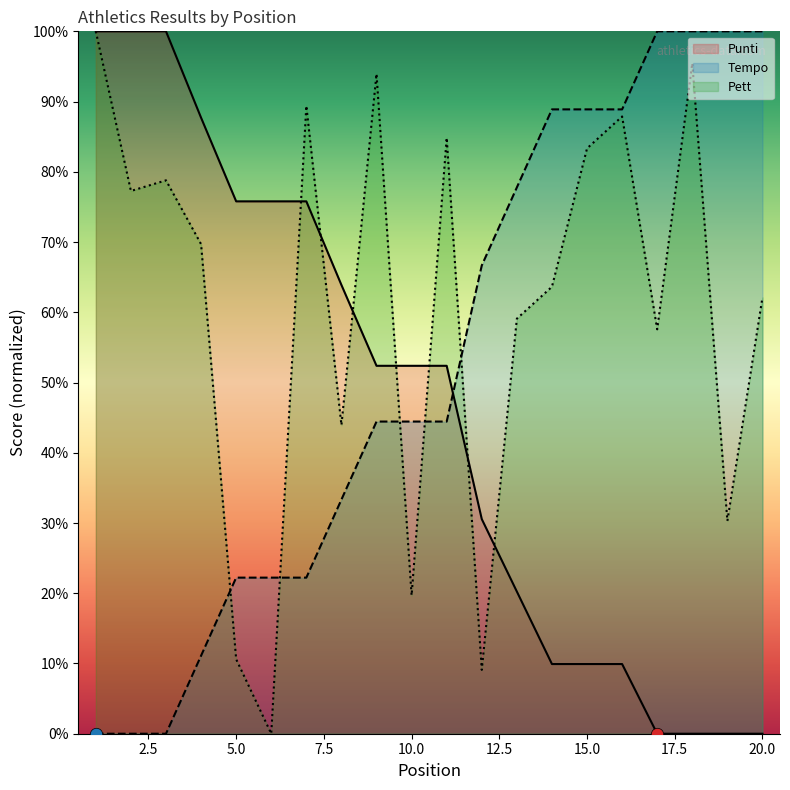

Is the value of Tempo at 1 greater than the value of Punti at 20?

No